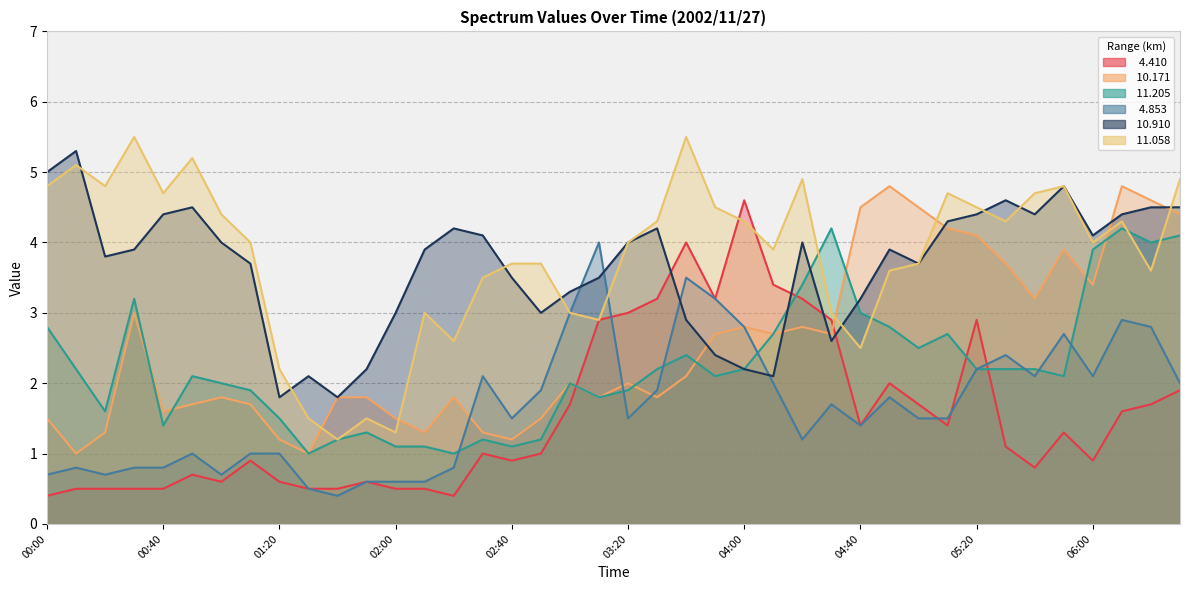

What is the spread (max minus min) of values at 00:00?

4.6